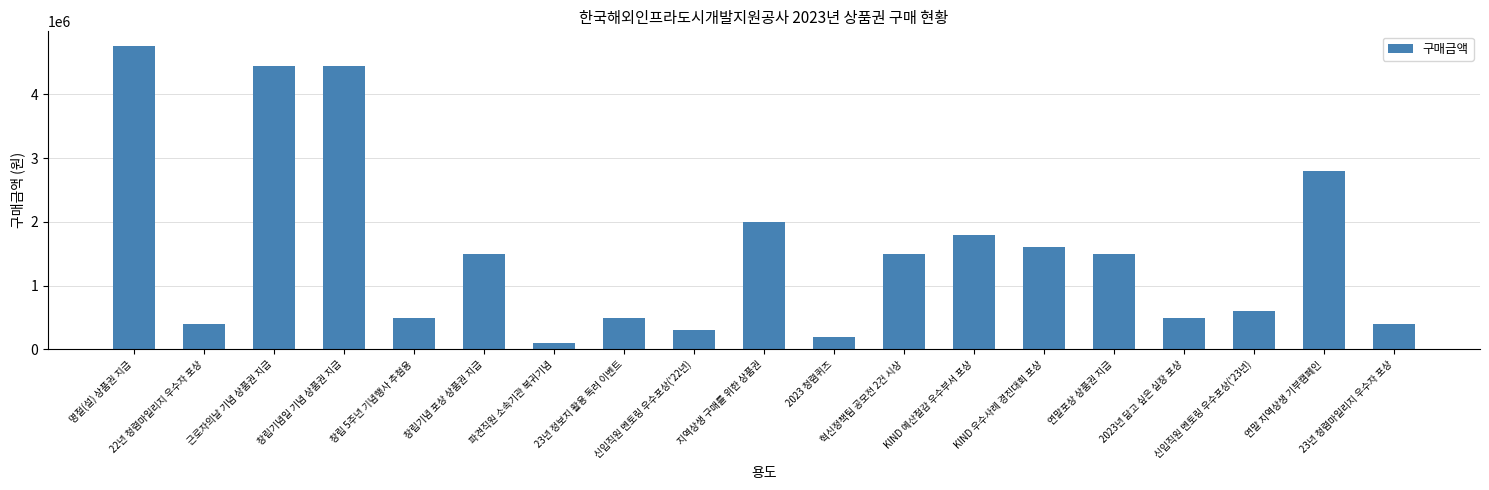

Which label corresponds to the smallest value in the chart?

파견직원 소속기관 복귀기념